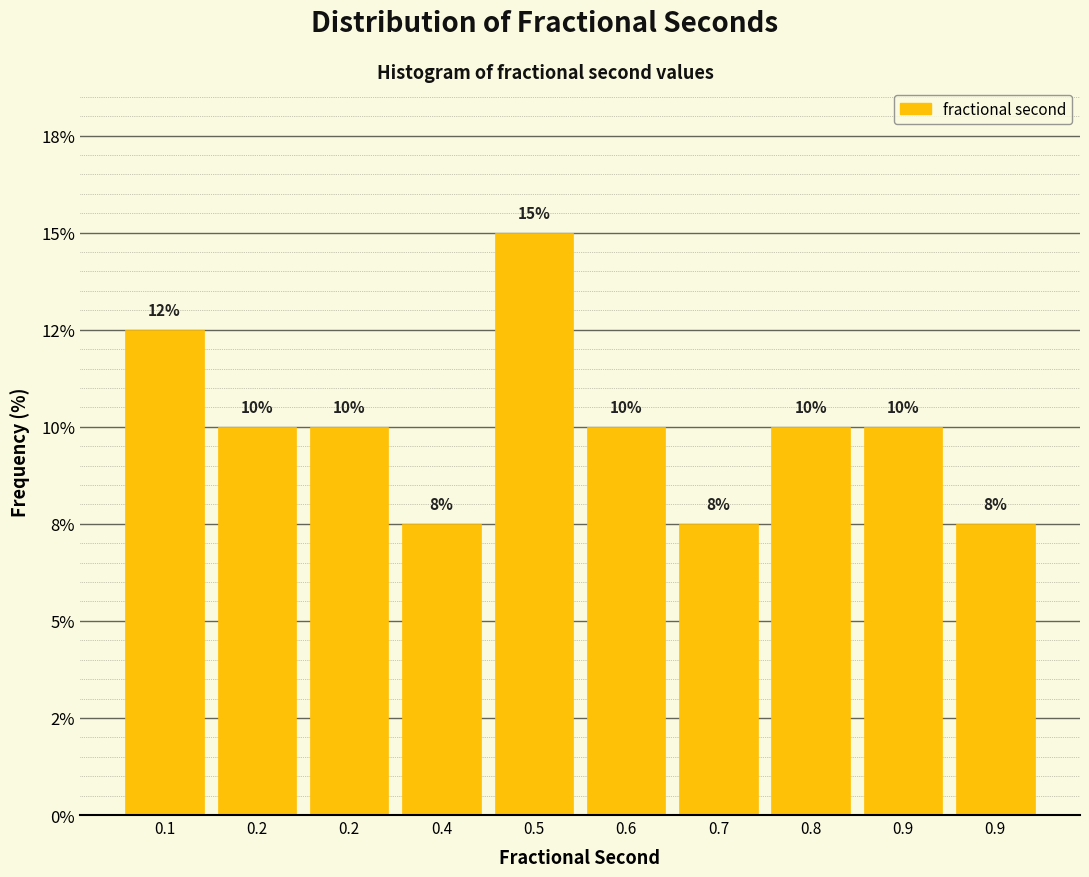

Does the chart contain any negative values?

No